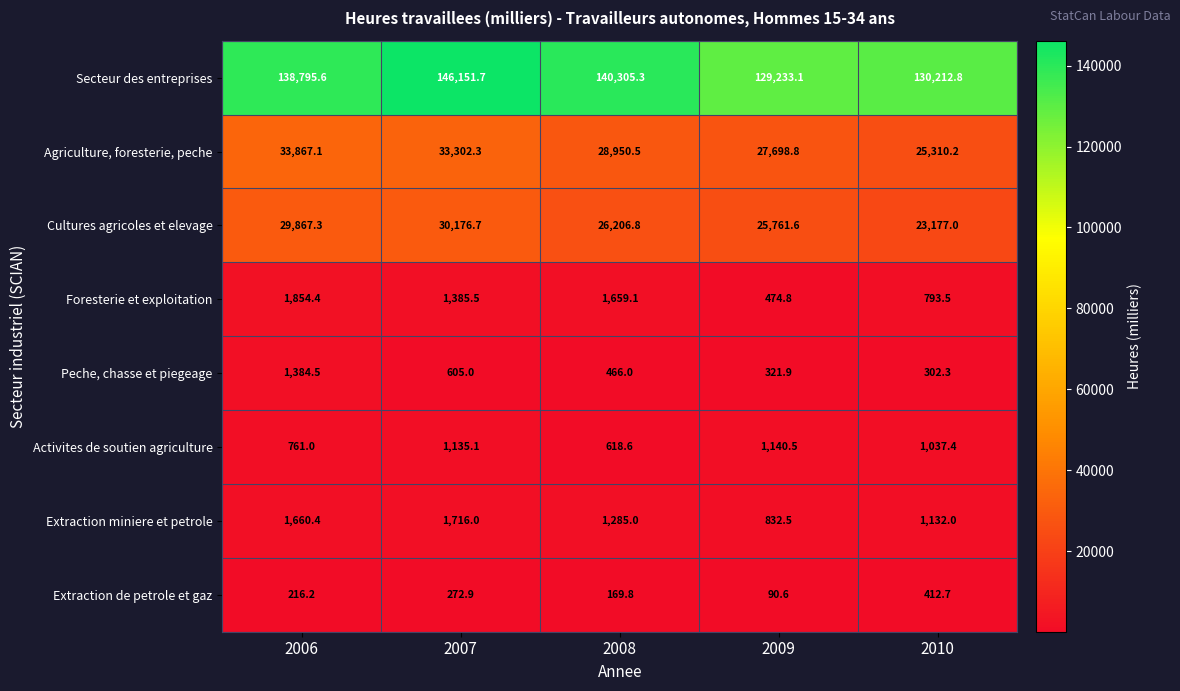

List the series in order of their peak value, highest first.

Secteur des entreprises, Agriculture, foresterie, peche, Cultures agricoles et elevage, Foresterie et exploitation, Extraction miniere et petrole, Peche, chasse et piegeage, Activites de soutien agriculture, Extraction de petrole et gaz